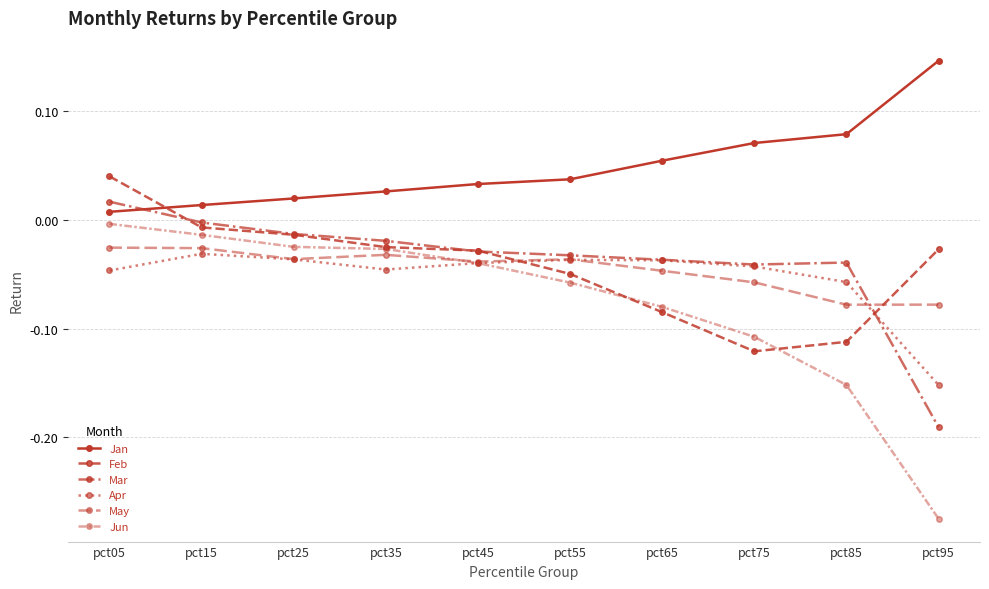

At which category does Apr reach its first local valley?

pct35